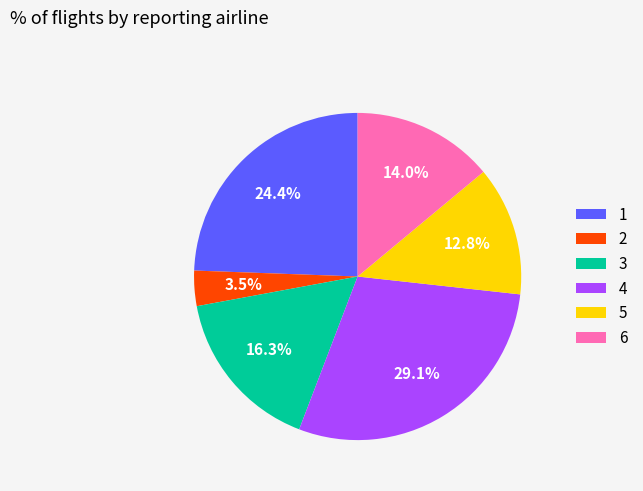

What percentage do 1 and 2 together represent?

27.9%